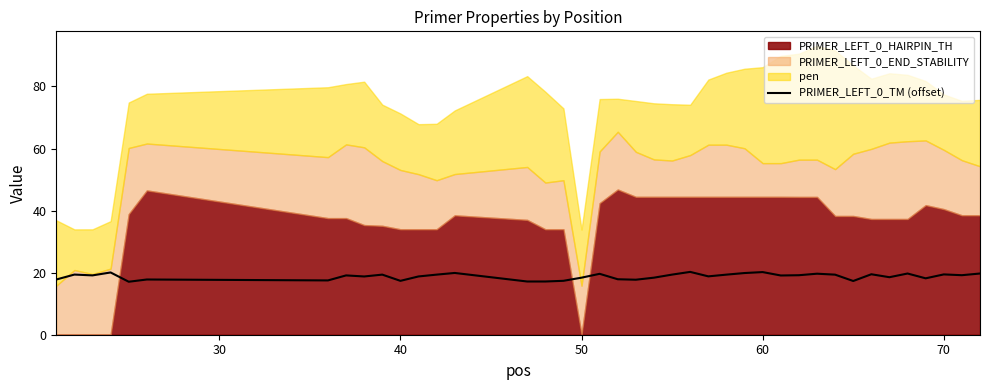

Is it true that PRIMER_LEFT_0_TM (offset) equals 31.5 at 50?

False